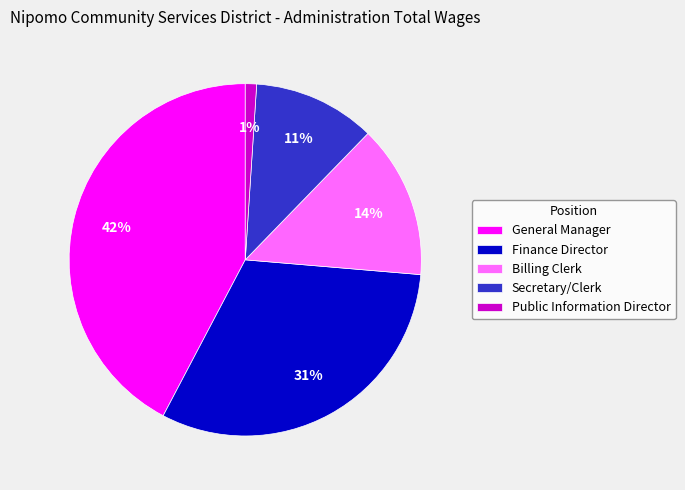

What percentage is the Finance Director slice, to the nearest percent?

31%